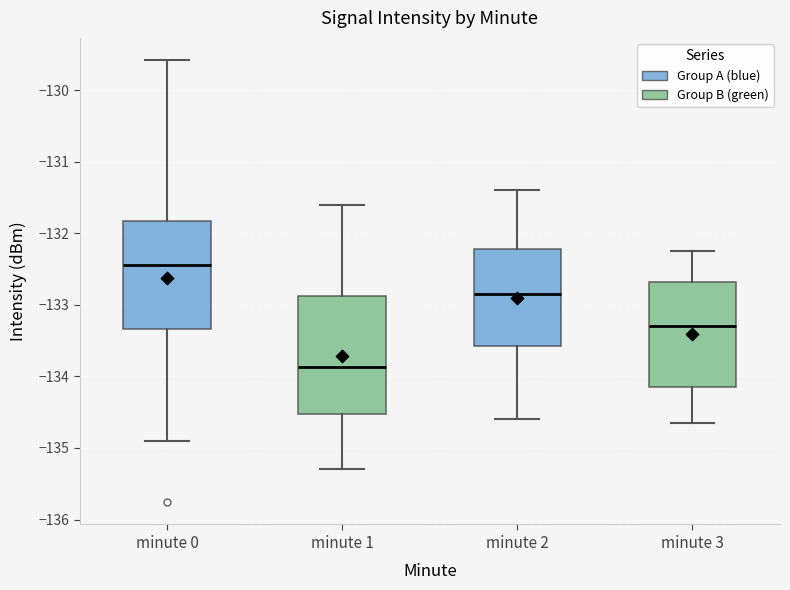

Which box is the tallest, from its lower edge to its upper edge?

minute 1